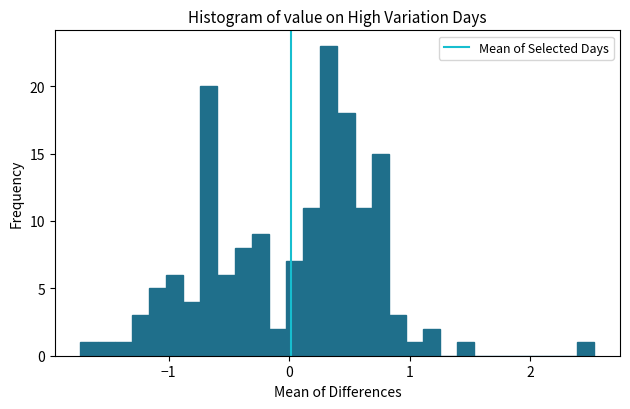

Around what value on the x-axis is the tallest bar? Give the approximate position of its centre, as read against the axis.

0.3